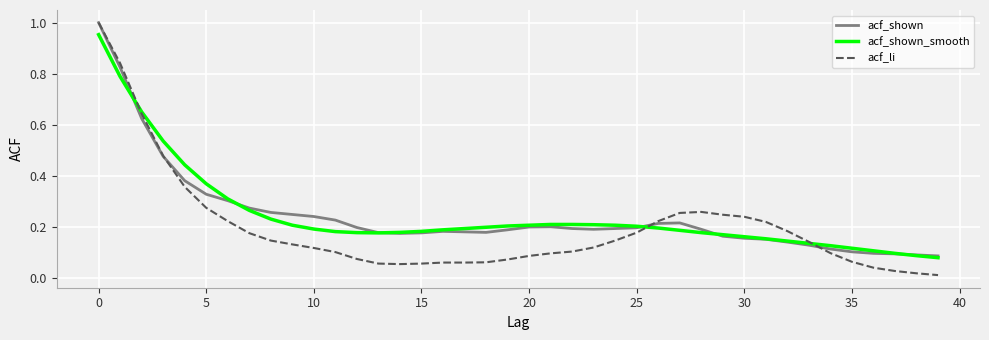

Which series has the largest range (max minus min)?

acf_li